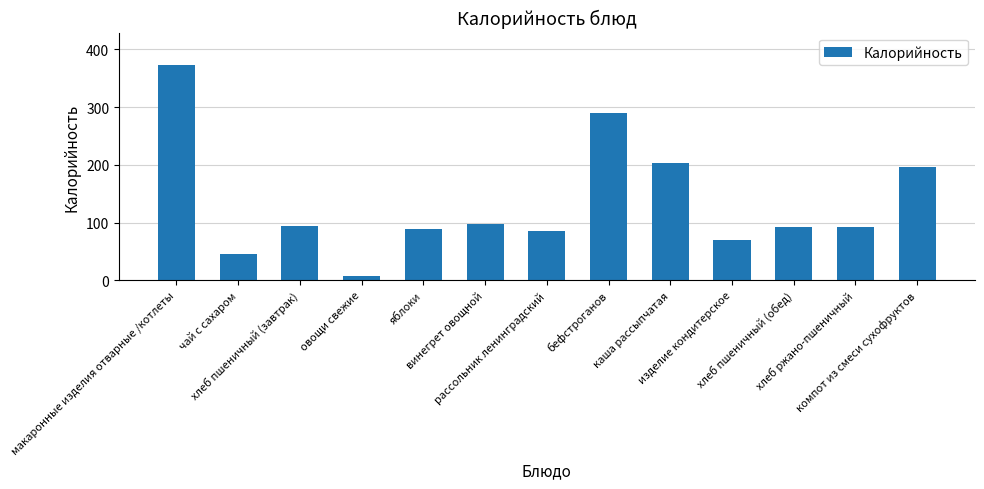

What is the maximum value shown in the chart?

373.0